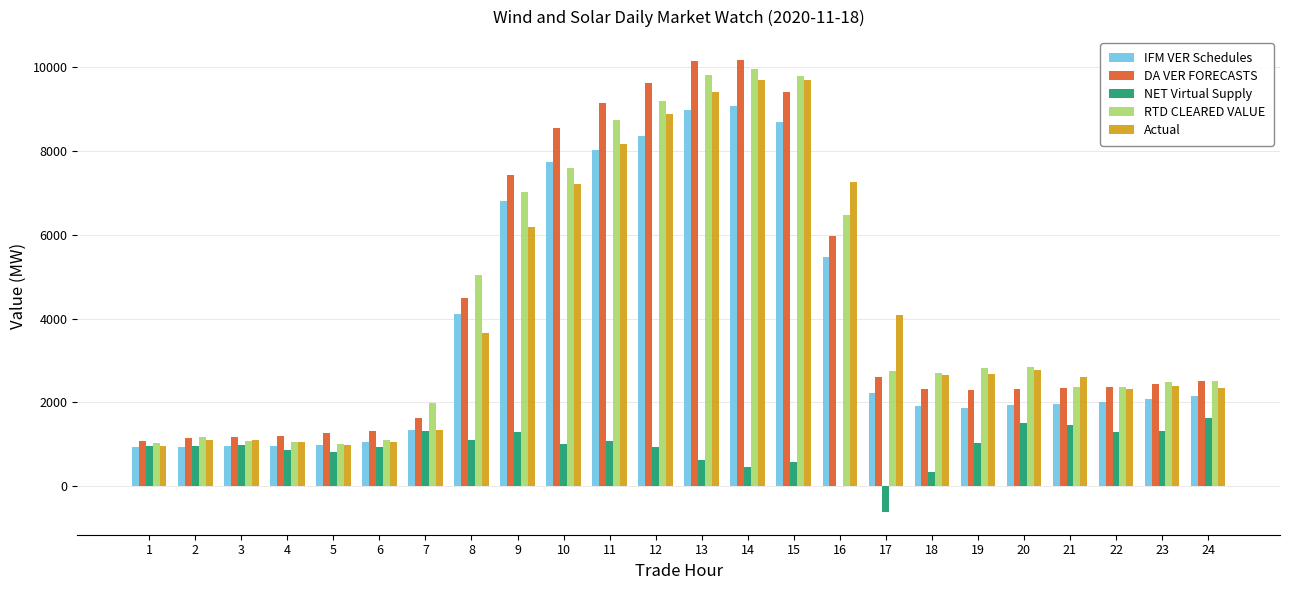

Between 12 and 18, which series saw the biggest shift?

DA VER FORECASTS